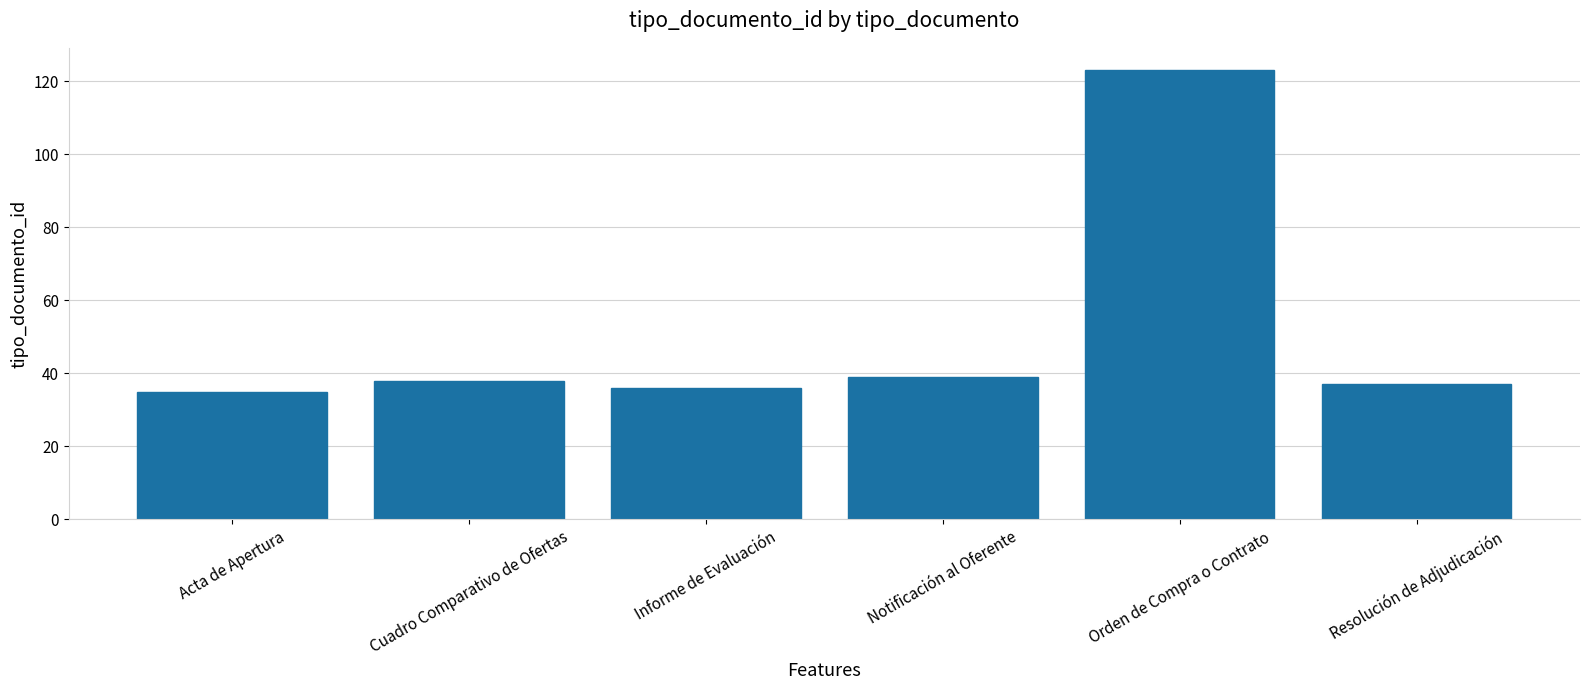

How many bars are there in total?

6